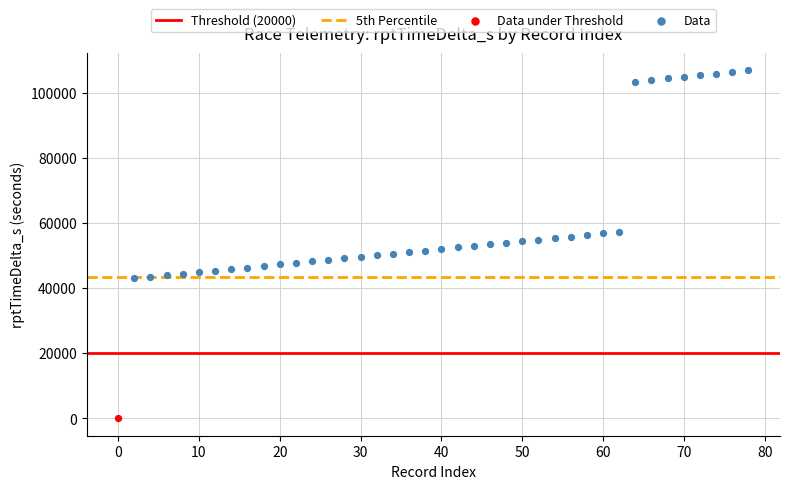

Which series contains the highest Y value?

Data